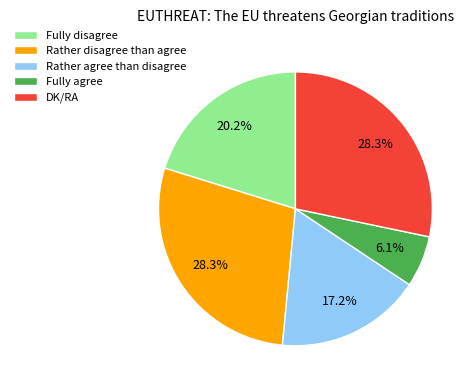

Is it true that DK/RA is 35% of the pie?

False